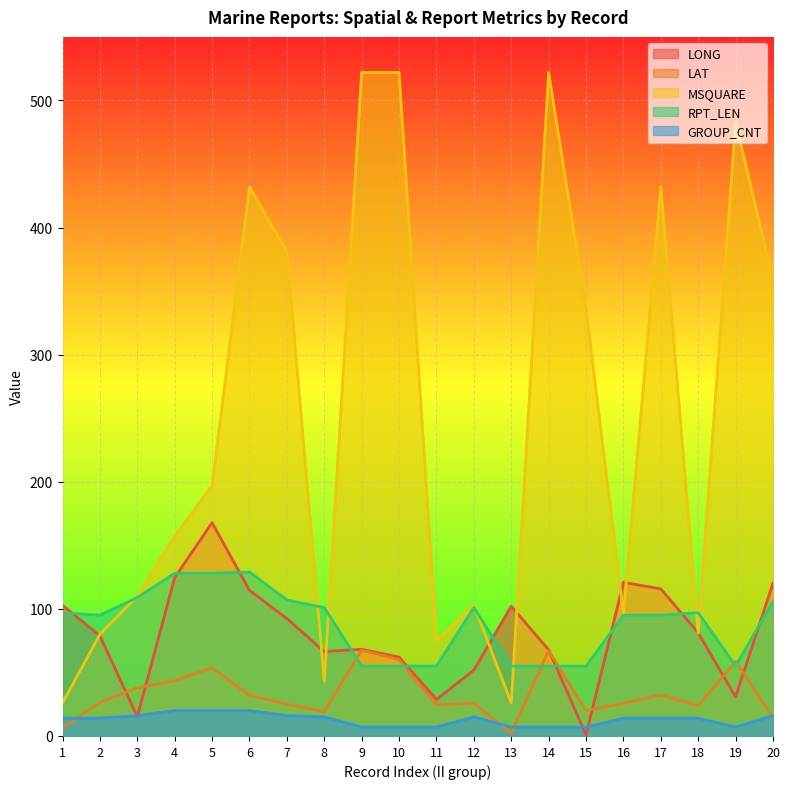

Between which two adjacent categories do LONG and MSQUARE first intersect?

1 and 2